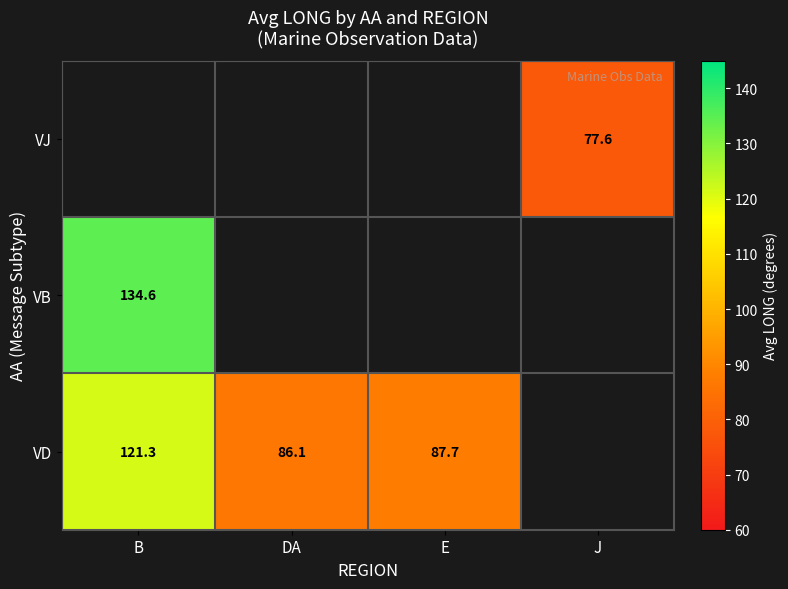

The VD series shows 87.7 at E. True or false?

True